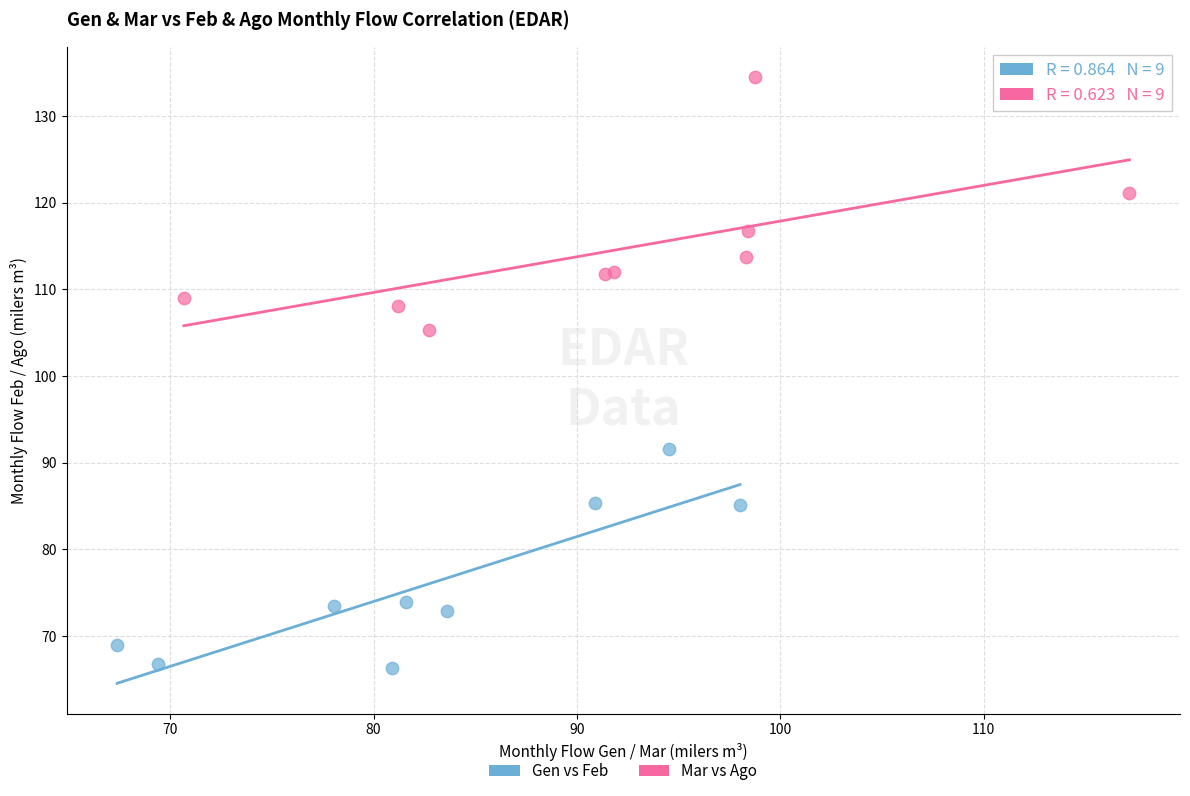

Which series reaches the minimum Y coordinate?

Gen vs Feb